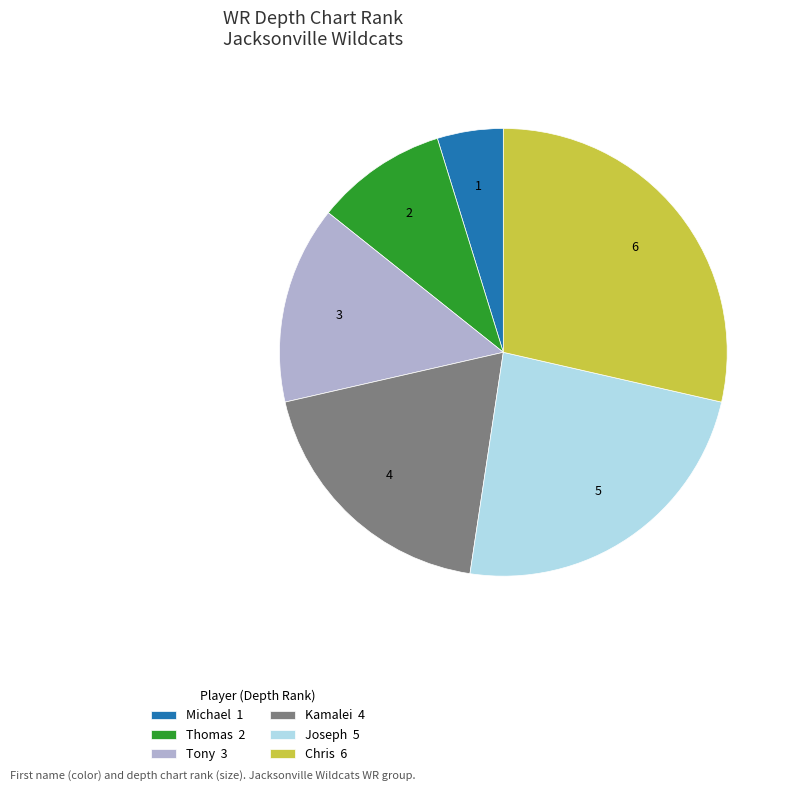

Is the sum of Chris 6 and Thomas 2 greater than half?

No